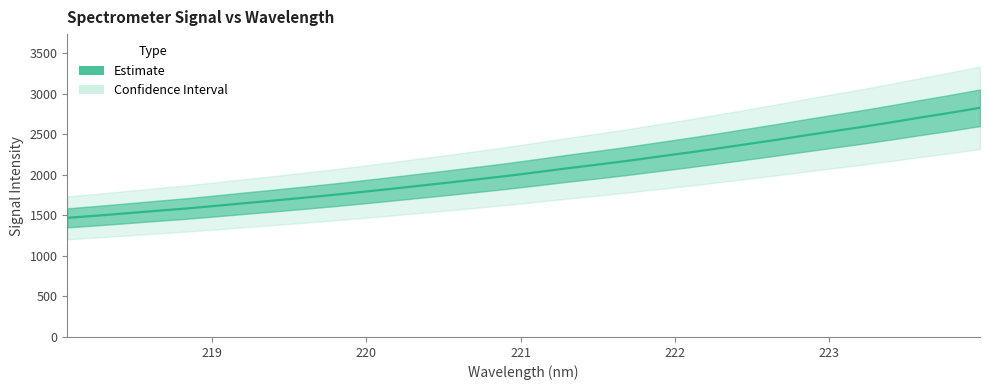

How many distinct data groups are displayed?

1